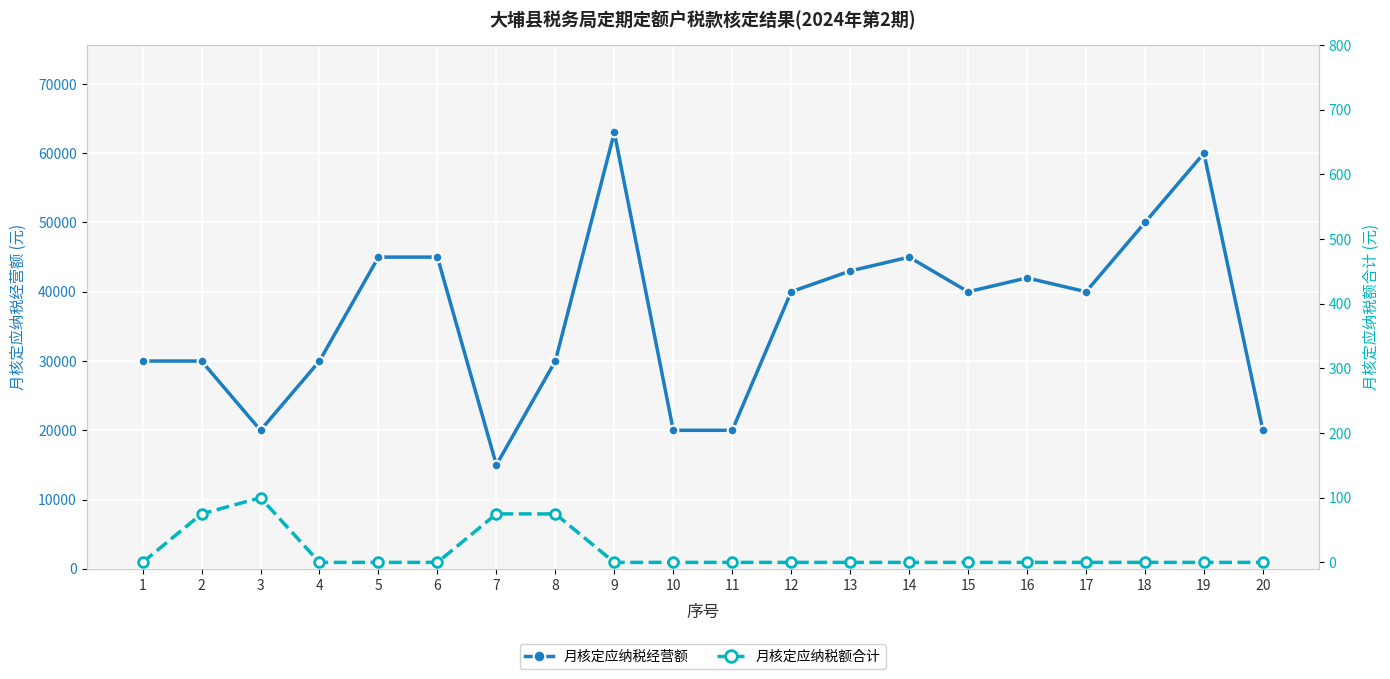

List the series in order of their peak value, lowest first.

月核定应纳税额合计, 月核定应纳税经营额